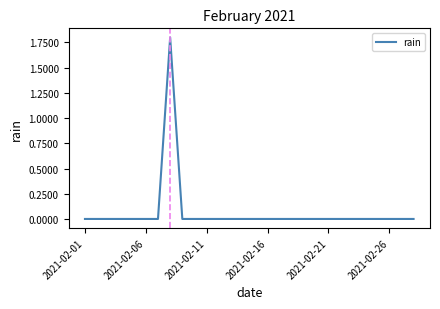

Does the chart have visible grid lines?

No